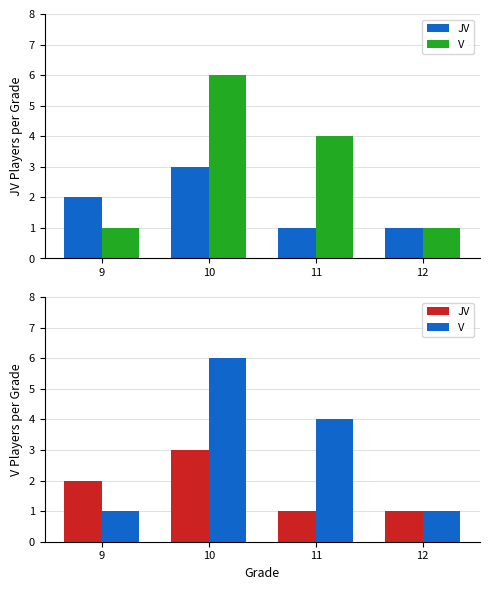

List the series in order of their peak value, highest first.

V, JV